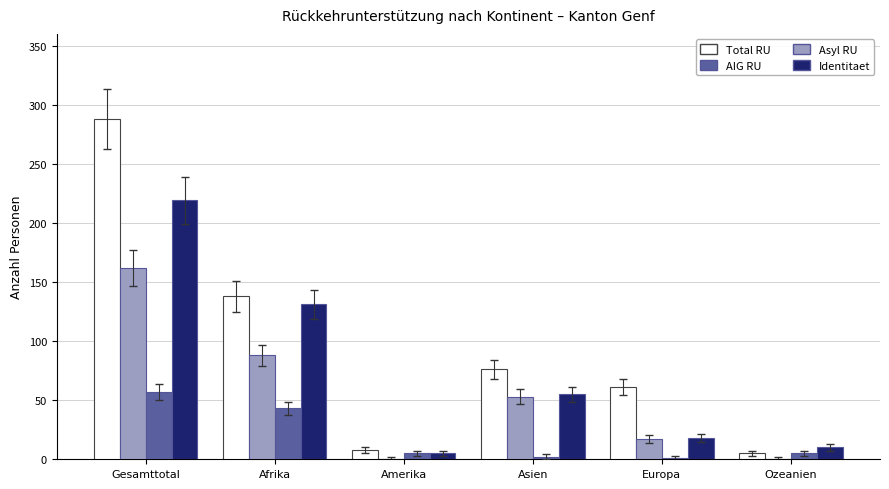

Where is AIG RU nearest to the value 29?

Afrika